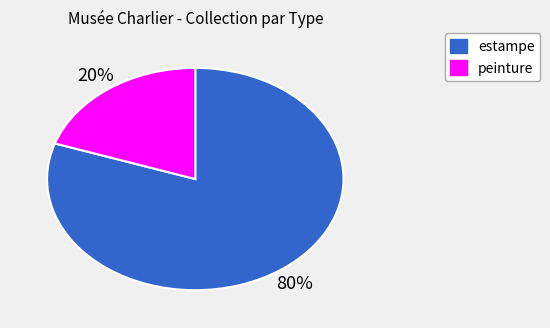

Does any single category account for the majority?

Yes